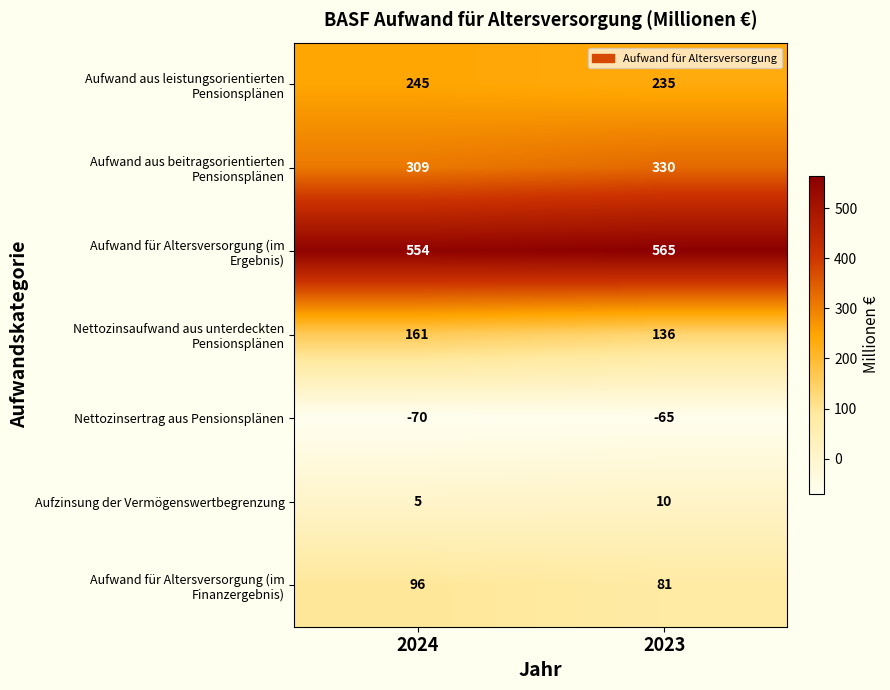

Where is Nettozinsertrag aus Pensionsplänen nearest to the value -67?

2023